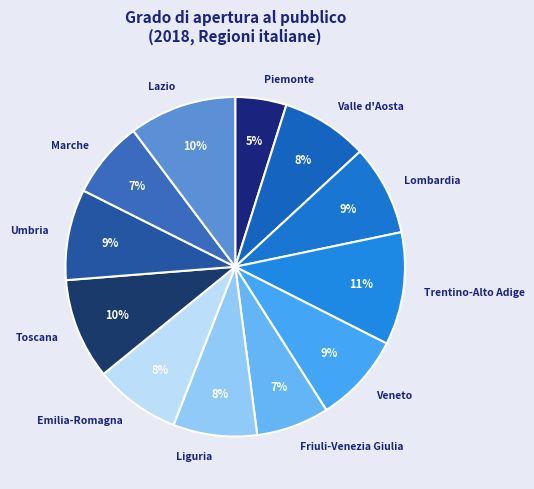

To the nearest percent, what is the combined percentage of Liguria and Lazio?

18%